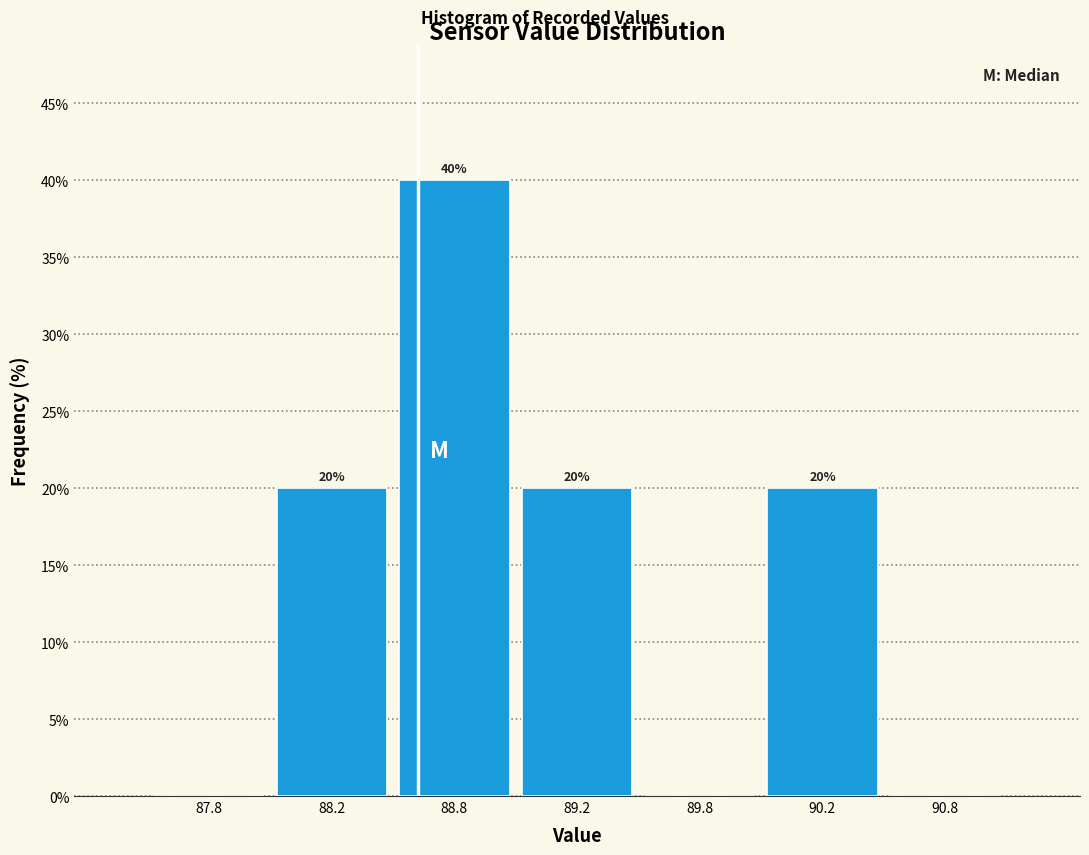

Reading left to right, what are all the values shown in this chart?

87.8=0	88.2=20	88.8=40	89.2=20	89.8=0	90.2=20	90.8=0